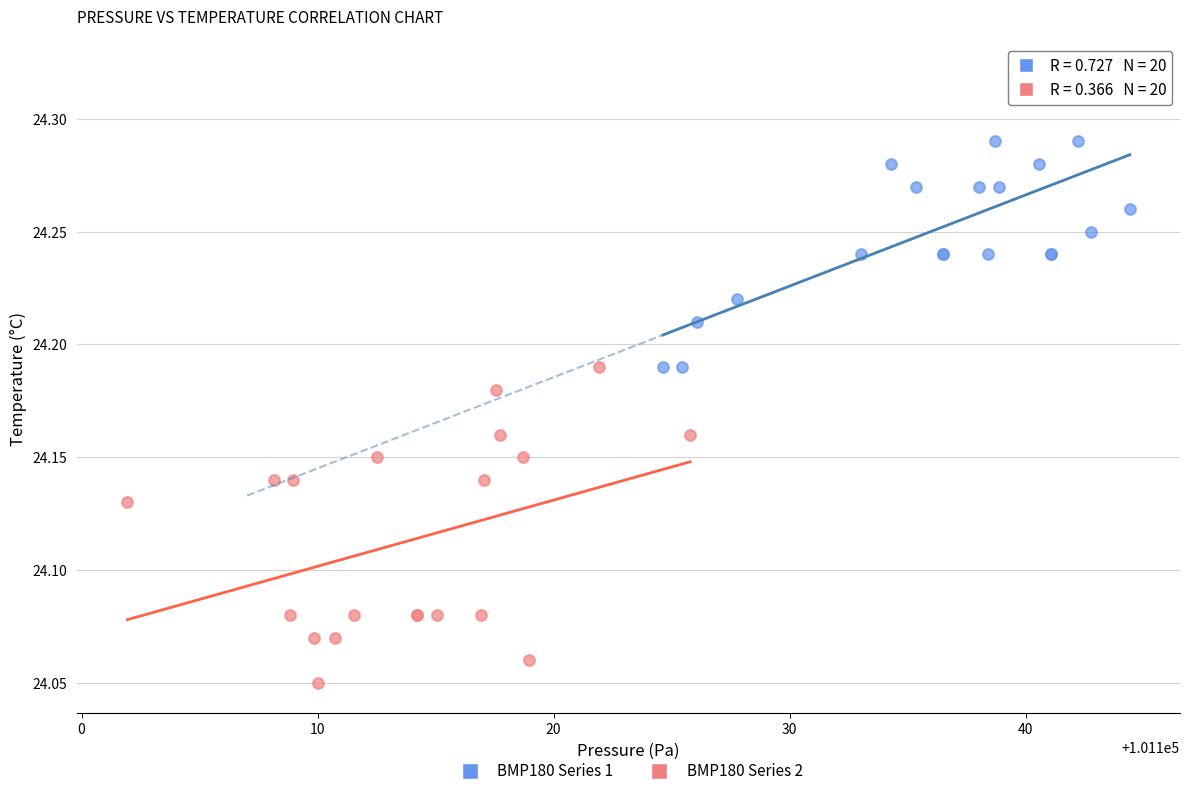

Which series contains the lowest Y value?

BMP180 Series 2